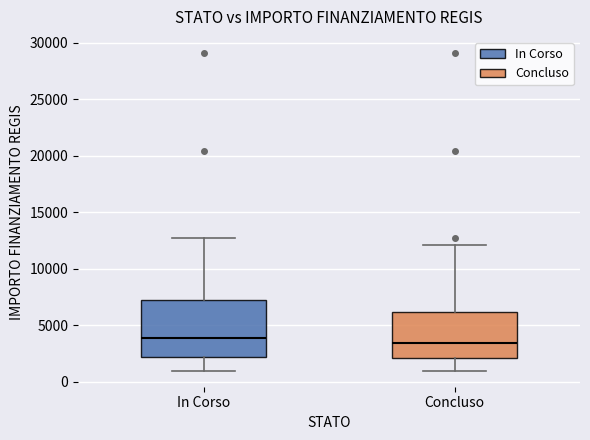

Reading left to right, transcribe this box plot: for each box, give where its median line is, the range the box spans, and where its two whiskers end, as read against the y-axis. The values are not printed on the chart, so give them approximately, as read against the axis.

In Corso: median 4000, box 2000 to 7000, whiskers 1000 to 12500
Concluso: median 3500, box 2000 to 6000, whiskers 1000 to 12000